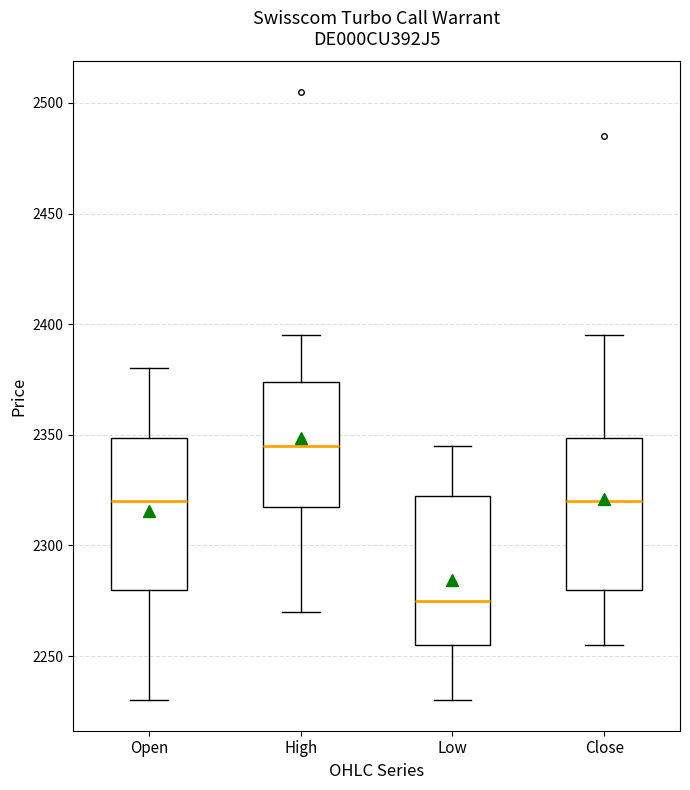

Which box has the highest median line?

High